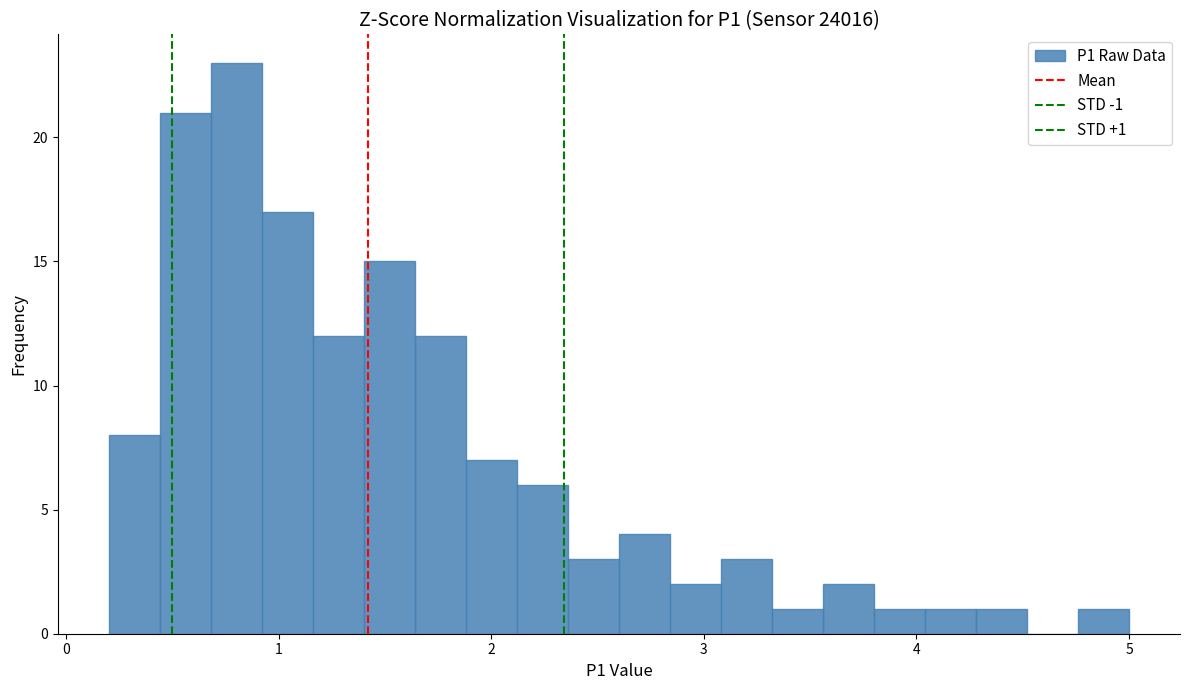

Read against the x-axis, roughly where is the centre of the tallest bar?

0.8